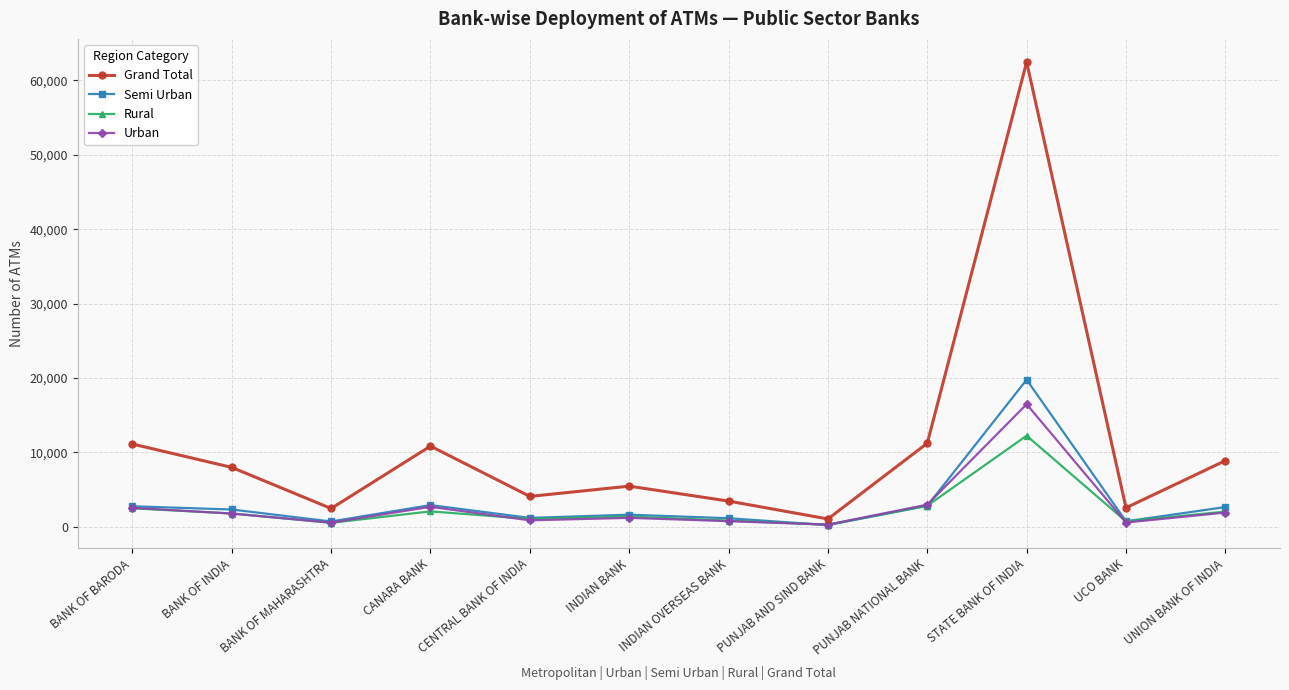

How many distinct data groups are displayed?

4